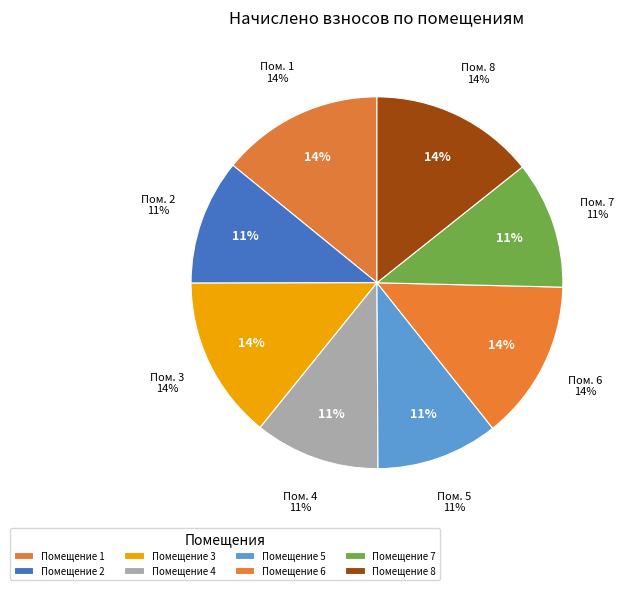

To the nearest percent, what percentage of the pie is 3?

14%